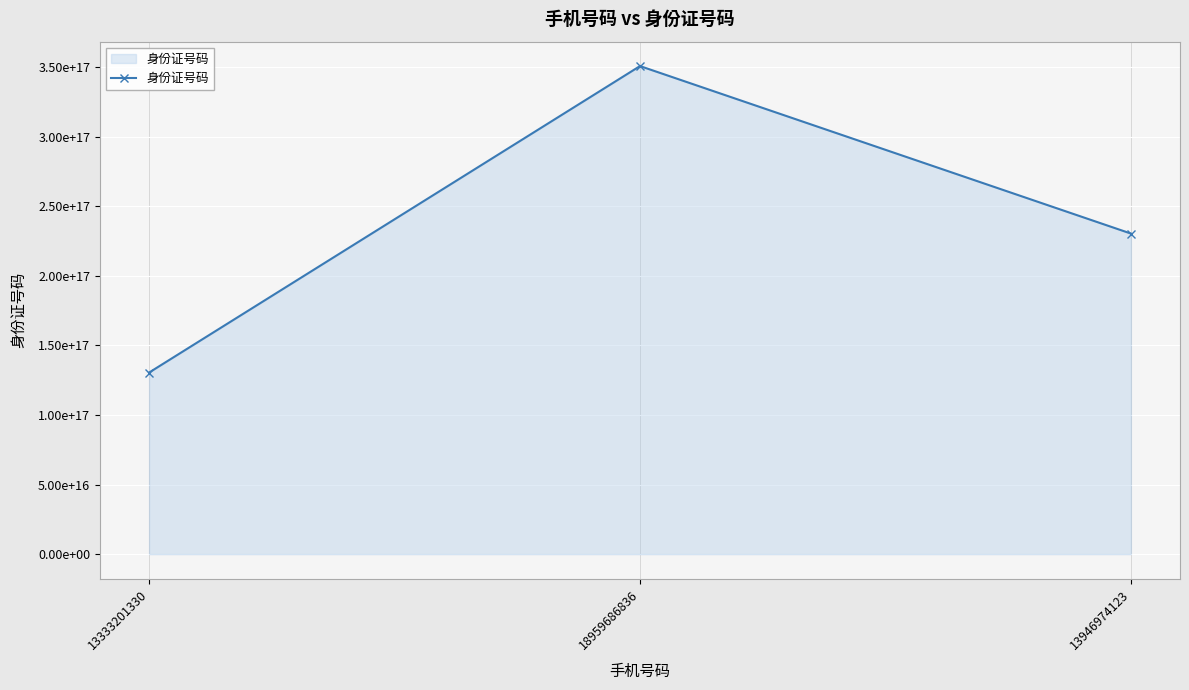

The chart shows a value of 38034099402592640 at 13333201330. True or false?

False